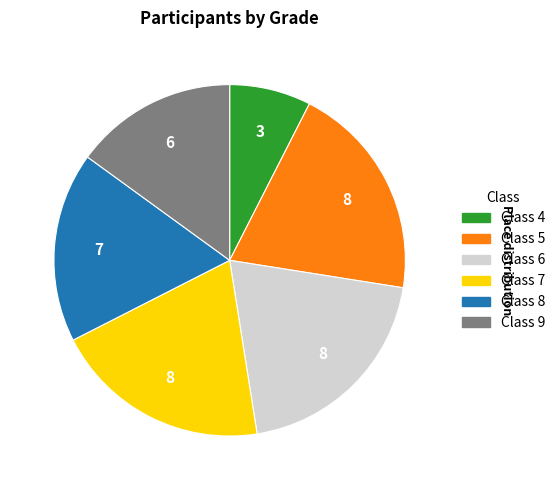

Count the number of slices in the pie.

6